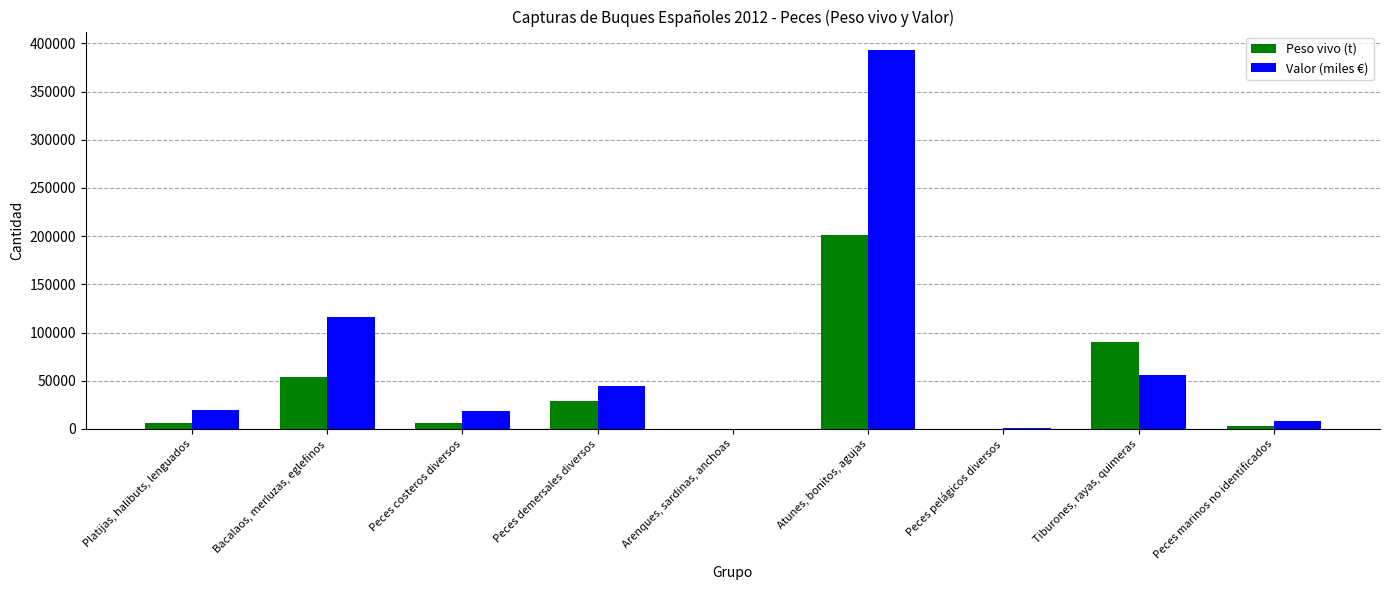

What is the approximate value of Valor (miles €) at Tiburones, rayas, quimeras?

56336.8